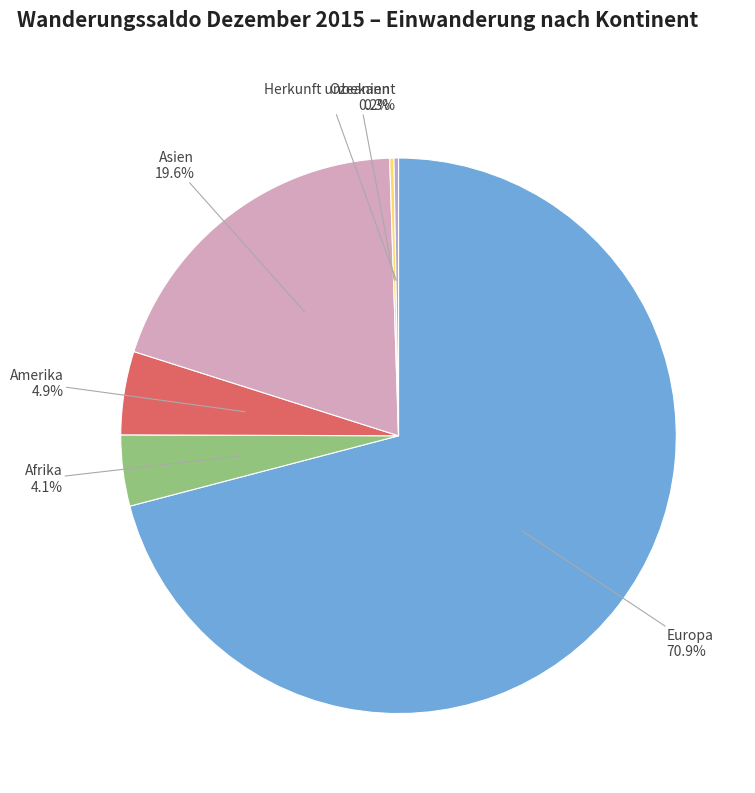

Does any single category account for the majority?

Yes